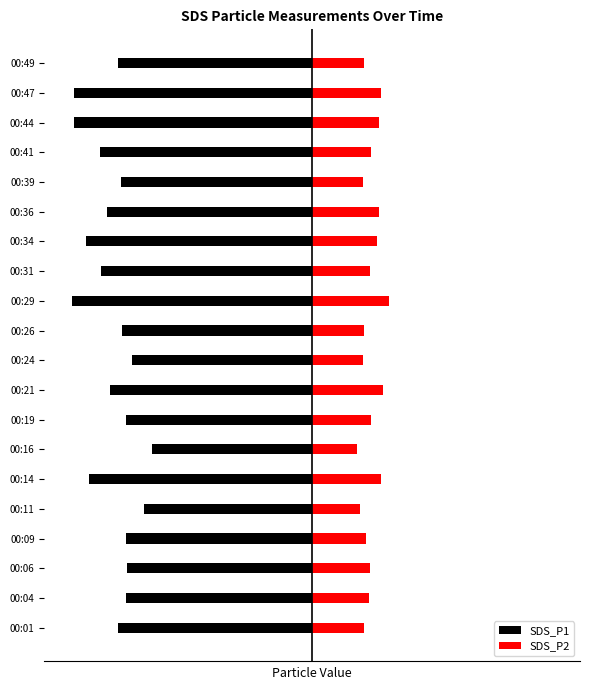

How many bars are there in each group?

2